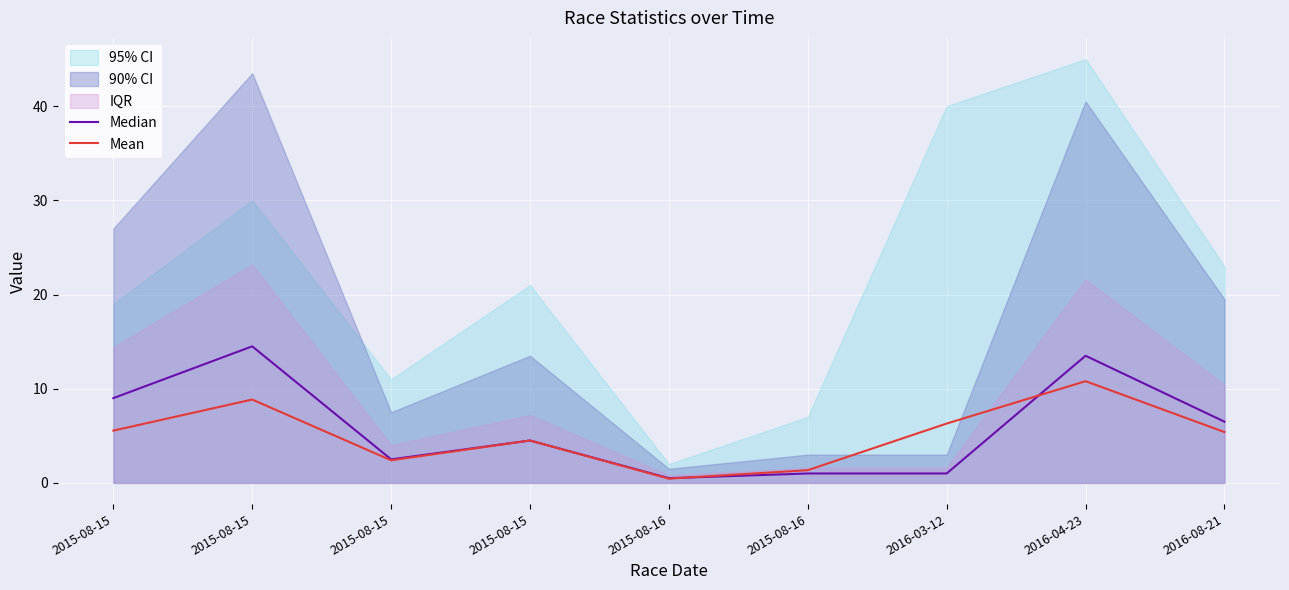

Is it true that Mean equals 8.0 at 2015-08-15?

False